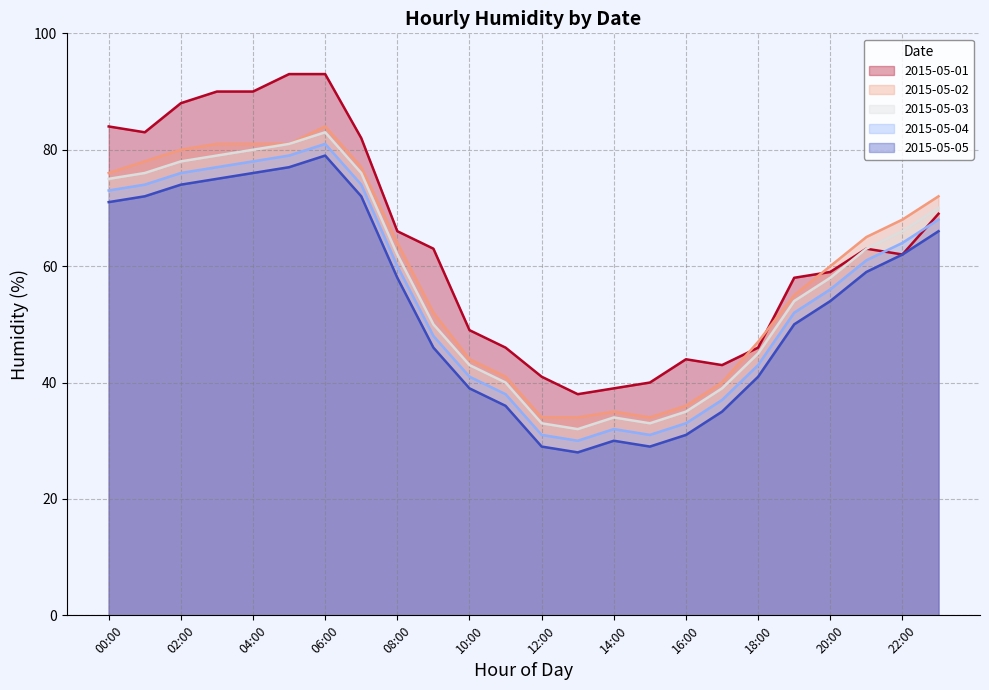

Reading right to left, extract all data points from this chart.

2015-05-01: 23:00=69	22:00=62	21:00=63	20:00=59	19:00=58	18:00=46	17:00=43	16:00=44	15:00=40	14:00=39	13:00=38	12:00=41	11:00=46	10:00=49	09:00=63	08:00=66	07:00=82	06:00=93	05:00=93	04:00=90	03:00=90	02:00=88	01:00=83	00:00=84
2015-05-02: 23:00=72	22:00=68	21:00=65	20:00=60	19:00=55	18:00=47	17:00=40	16:00=36	15:00=34	14:00=35	13:00=34	12:00=34	11:00=41	10:00=44	09:00=52	08:00=64	07:00=77	06:00=84	05:00=81	04:00=81	03:00=81	02:00=80	01:00=78	00:00=76
2015-05-03: 23:00=70	22:00=66	21:00=63	20:00=58	19:00=54	18:00=45	17:00=39	16:00=35	15:00=33	14:00=34	13:00=32	12:00=33	11:00=40	10:00=43	09:00=50	08:00=62	07:00=76	06:00=83	05:00=81	04:00=80	03:00=79	02:00=78	01:00=76	00:00=75
2015-05-04: 23:00=68	22:00=64	21:00=61	20:00=56	19:00=52	18:00=43	17:00=37	16:00=33	15:00=31	14:00=32	13:00=30	12:00=31	11:00=38	10:00=41	09:00=48	08:00=60	07:00=74	06:00=81	05:00=79	04:00=78	03:00=77	02:00=76	01:00=74	00:00=73
2015-05-05: 23:00=66	22:00=62	21:00=59	20:00=54	19:00=50	18:00=41	17:00=35	16:00=31	15:00=29	14:00=30	13:00=28	12:00=29	11:00=36	10:00=39	09:00=46	08:00=58	07:00=72	06:00=79	05:00=77	04:00=76	03:00=75	02:00=74	01:00=72	00:00=71